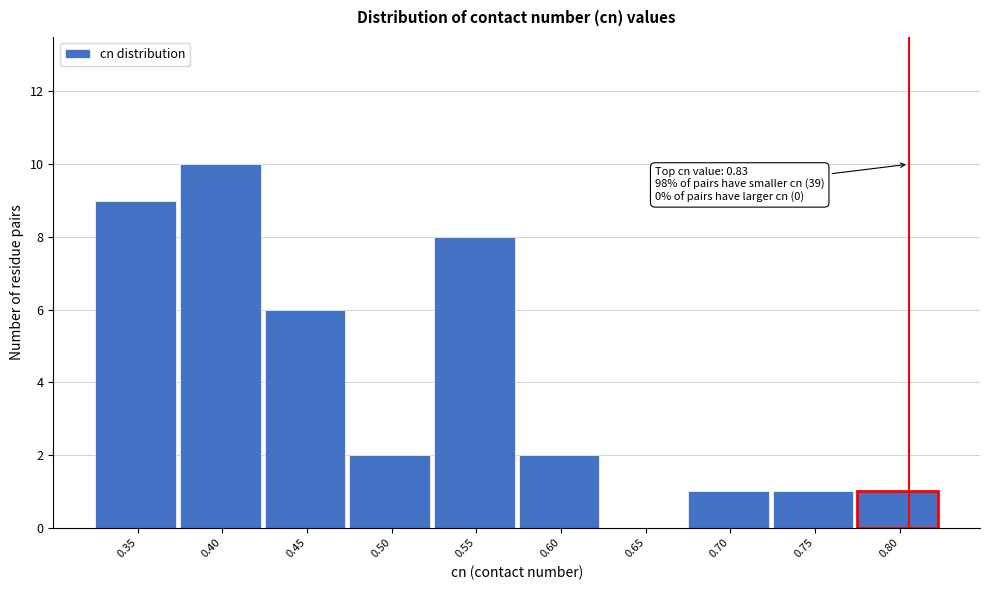

Reading right to left, extract all data points from this chart.

0.80=1	0.75=1	0.70=1	0.65=0	0.60=2	0.55=8	0.50=2	0.45=6	0.40=10	0.35=9